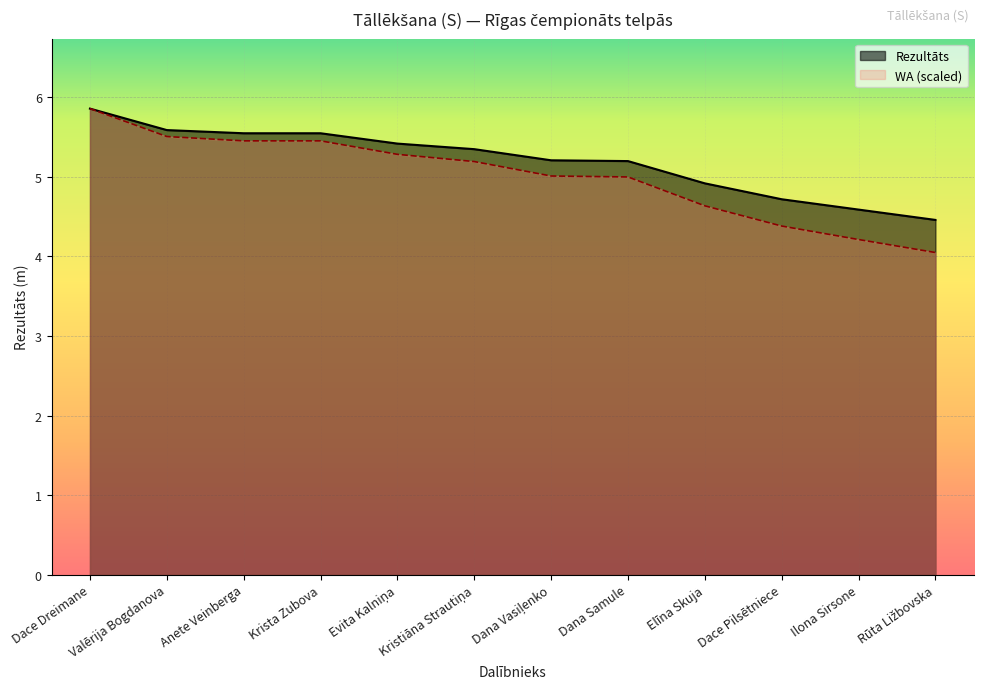

True or false: Rezultāts and WA intersect in this chart.

False